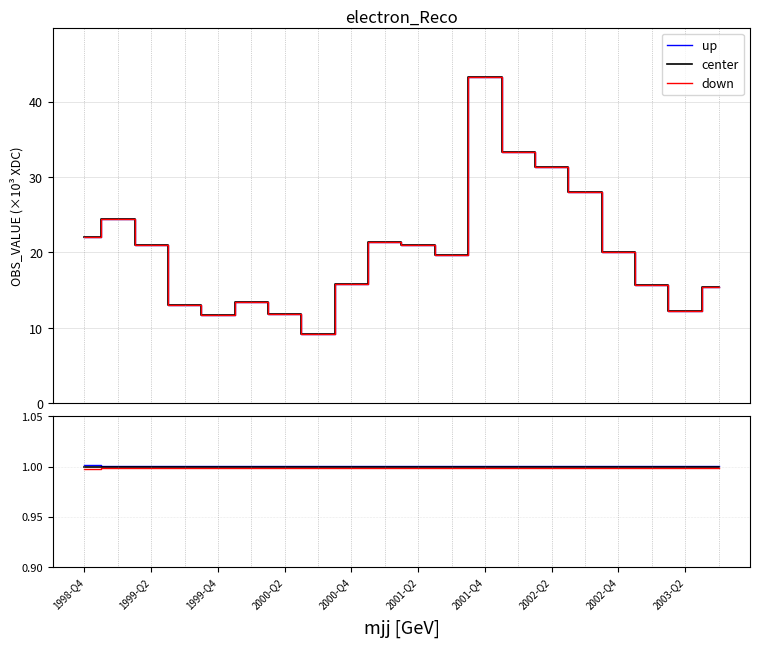

Reading right to left, list all the values displayed in this chart.

up: 1.0	1.0	1.0	1.0	1.0	1.0	1.0	1.0	1.0	1.0	1.0	1.0	1.0	1.0	1.0	1.0	1.0	1.0	1.0	1.0
center: 1.0	1.0	1.0	1.0	1.0	1.0	1.0	1.0	1.0	1.0	1.0	1.0	1.0	1.0	1.0	1.0	1.0	1.0	1.0	1.0
down: 1.0	1.0	1.0	1.0	1.0	1.0	1.0	1.0	1.0	1.0	1.0	1.0	1.0	1.0	1.0	1.0	1.0	1.0	1.0	1.0